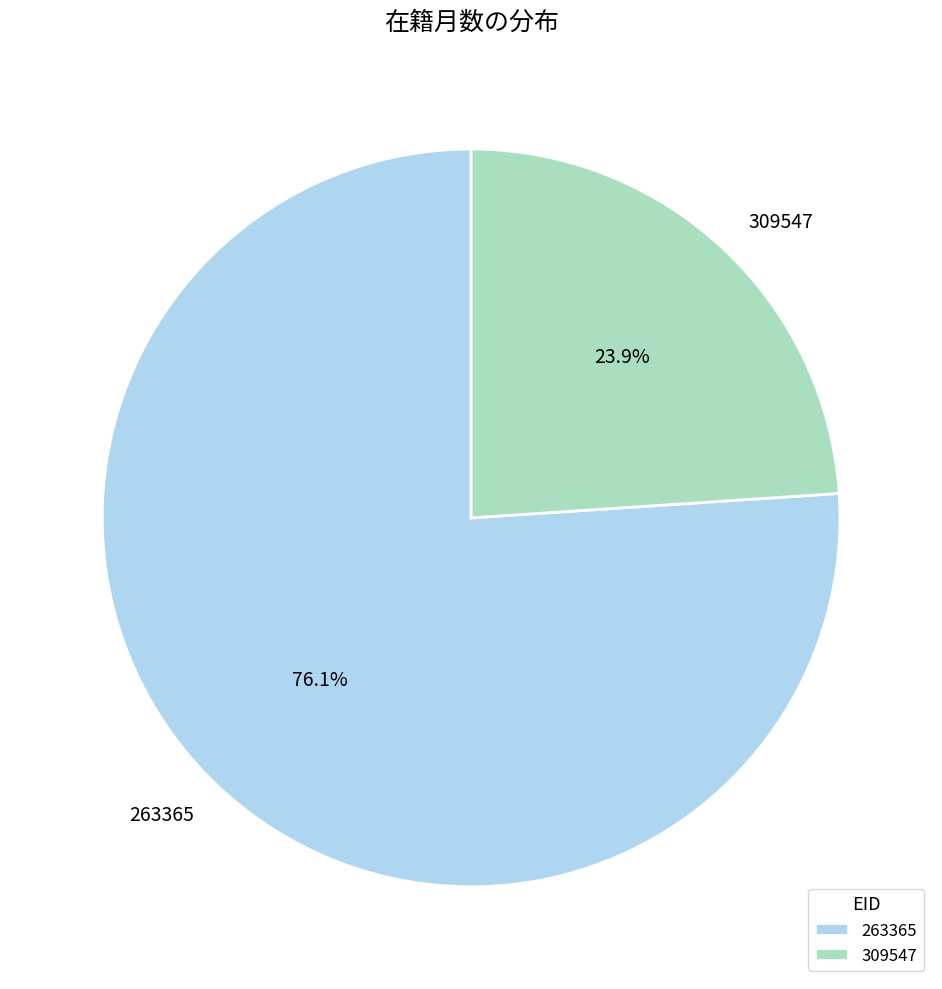

Is there a majority slice in this chart?

Yes